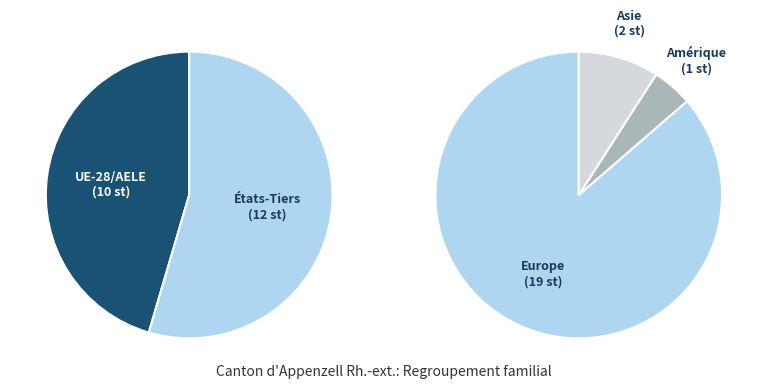

Combined, what portion of the pie is Océanie and Europe?

86.4%